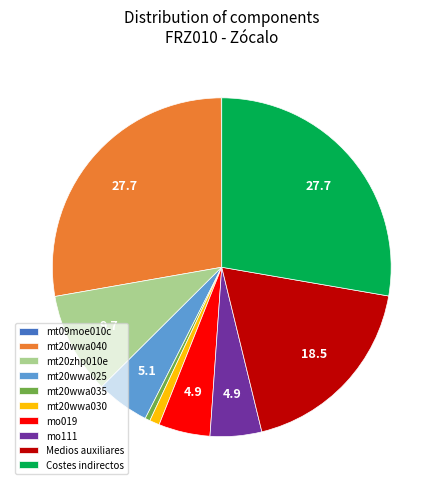

Does any single category account for the majority?

No